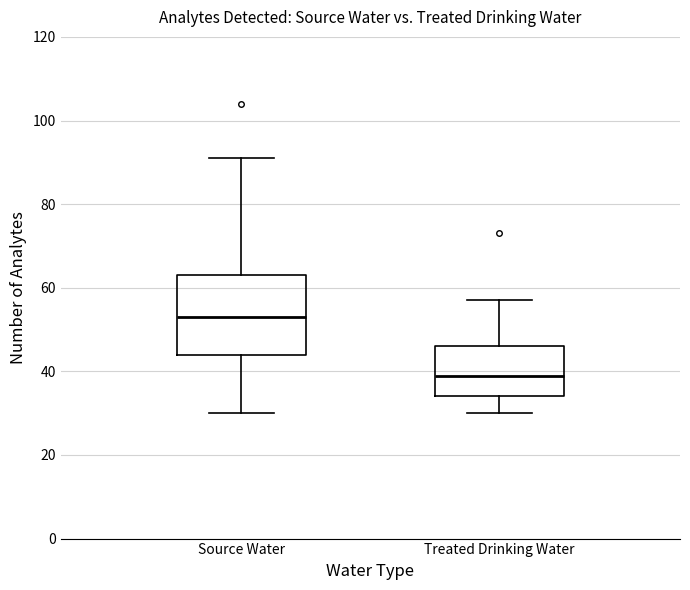

Reading left to right, transcribe this box plot: for each box, give where its median line is, the range the box spans, and where its two whiskers end, as read against the y-axis. The values are not printed on the chart, so give them approximately, as read against the axis.

Source Water: median 54, box 44 to 64, whiskers 30 to 92
Treated Drinking Water: median 40, box 34 to 46, whiskers 30 to 58